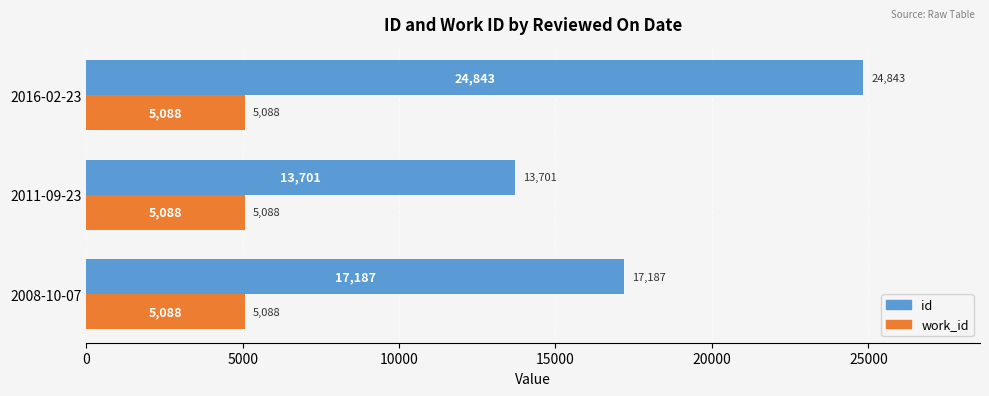

What is the smallest value displayed?

5088